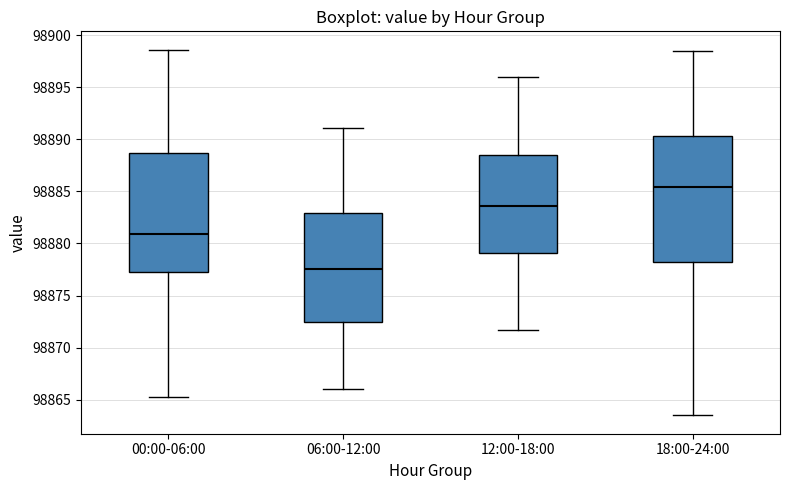

Comparing the boxes themselves (not the whiskers), which one is the tallest?

18:00-24:00